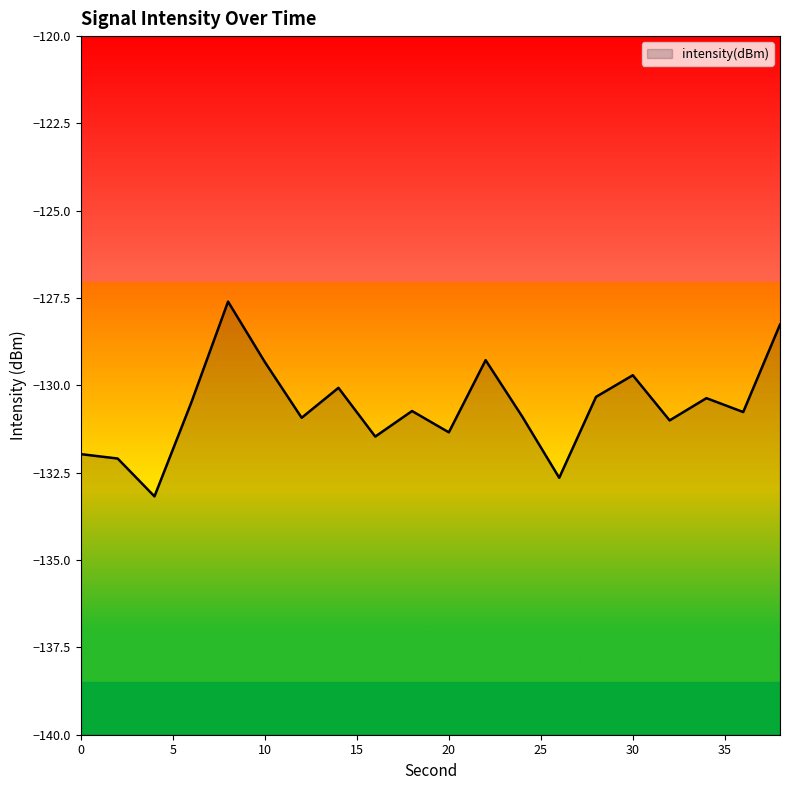

How many data points are above -130?

5